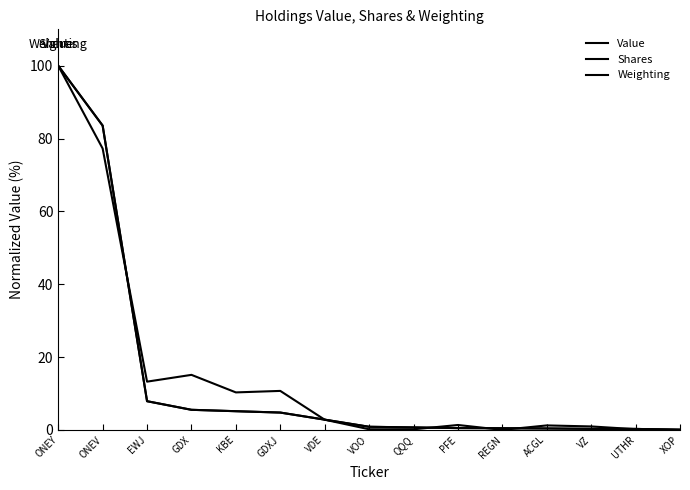

At how many categories does at least one series exceed 27?

2